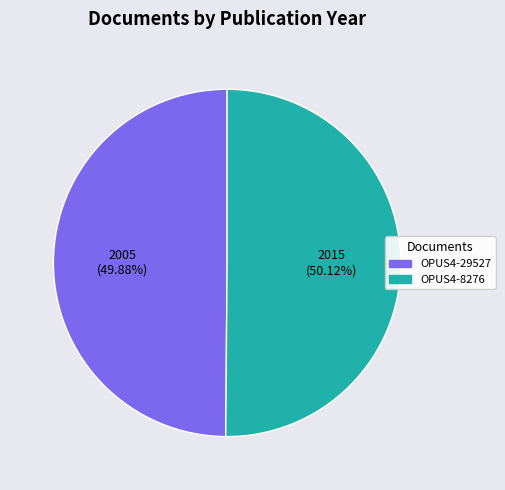

How many segments does this pie chart have?

2